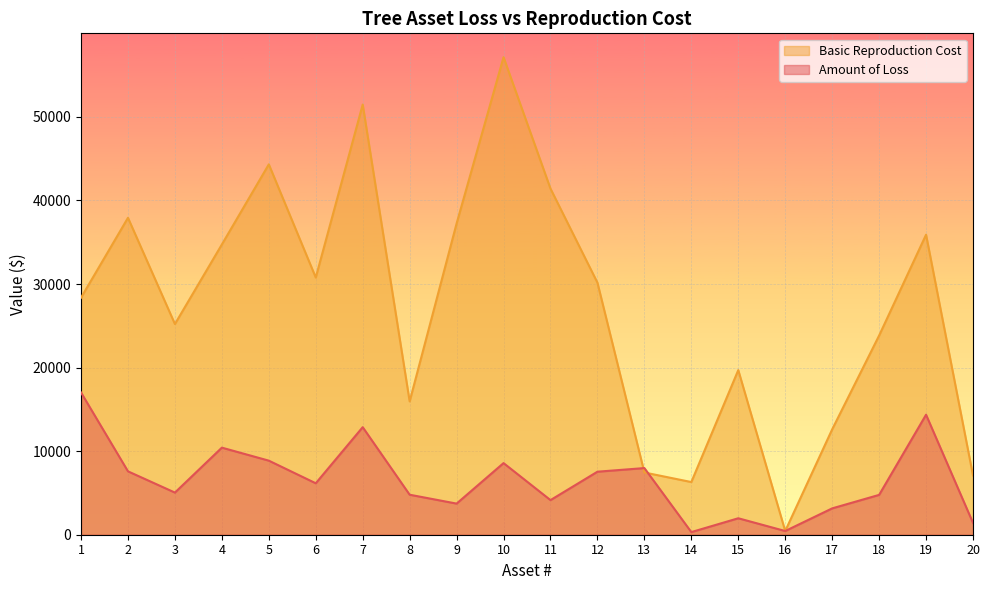

Count the number of data series in this chart.

2